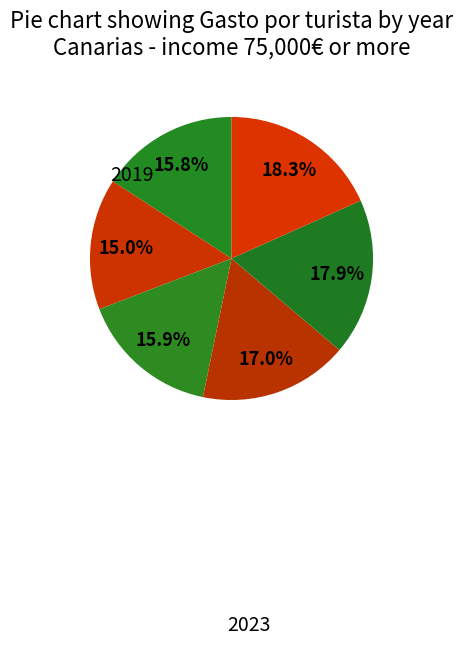

Which category has the biggest portion of the pie?

2023